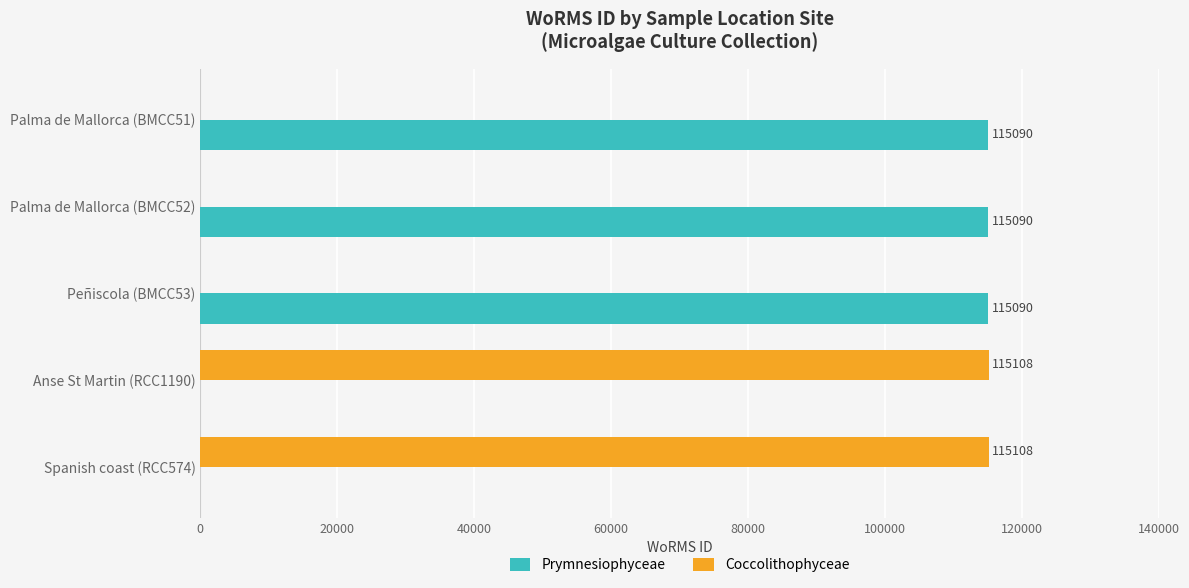

The value of Coccolithophyceae at Anse St Martin (RCC1190) is 40562. True or false?

False